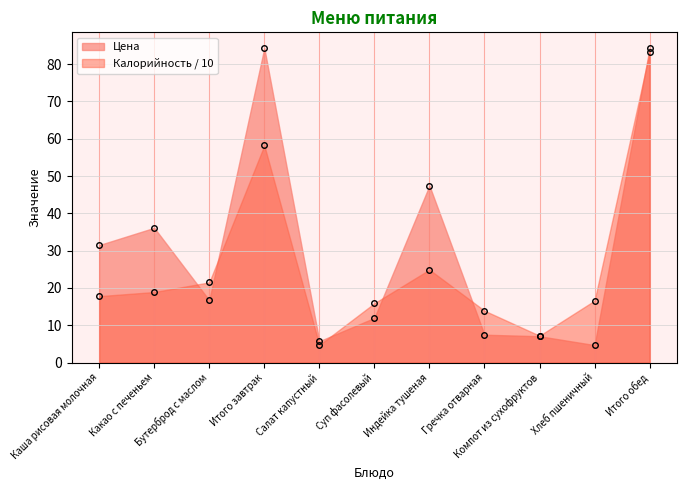

Reading left to right, extract all data points from this chart.

Цена: Каша рисовая молочная=31.5	Какао с печеньем=36.1	Бутерброд с маслом=16.7	Итого завтрак=84.3	Салат капустный=5.7	Суп фасолевый=12.0	Индейка тушеная=47.4	Гречка отварная=7.5	Компот из сухофруктов=7.0	Хлеб пшеничный=4.7	Итого обед=84.3
Калорийность: Каша рисовая молочная=17.8	Какао с печеньем=18.9	Бутерброд с маслом=21.5	Итого завтрак=58.2	Салат капустный=4.7	Суп фасолевый=15.9	Индейка тушеная=24.9	Гречка отварная=13.9	Компот из сухофруктов=7.2	Хлеб пшеничный=16.6	Итого обед=83.2